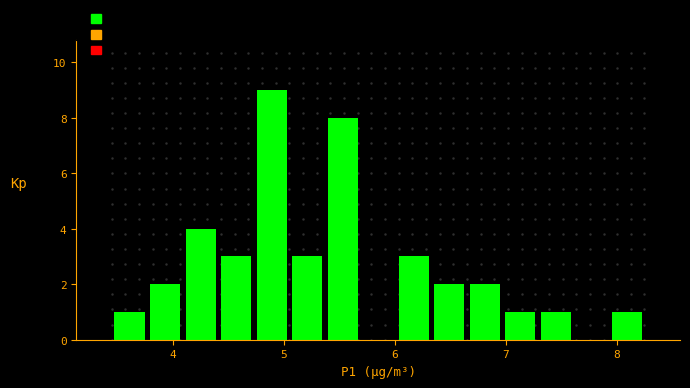

Read against the x-axis, roughly where is the centre of the tallest bar?

4.9